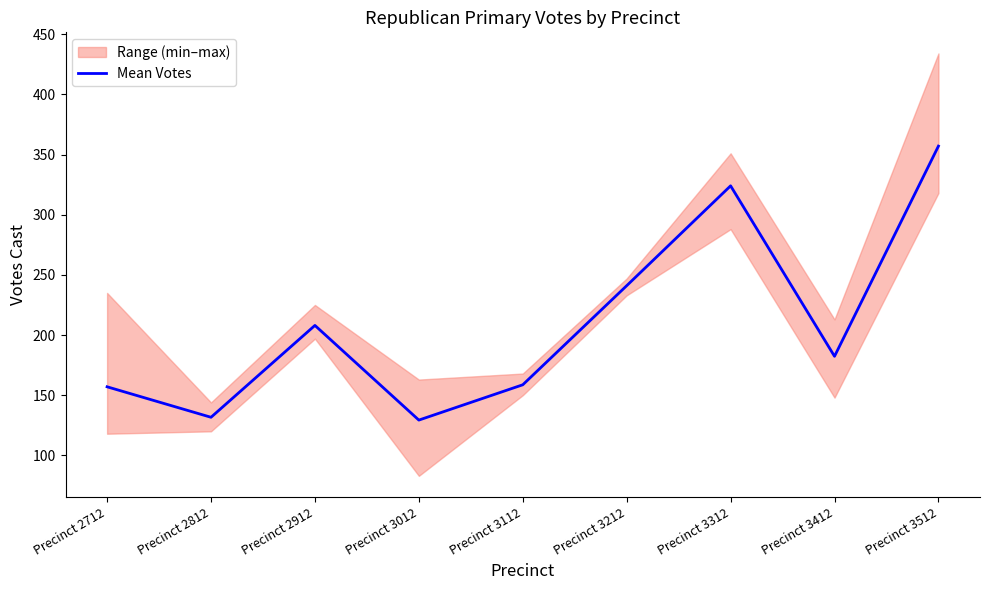

List the labels in order of value, largest first.

Precinct 3512, Precinct 3312, Precinct 3212, Precinct 2912, Precinct 3412, Precinct 3112, Precinct 2712, Precinct 2812, Precinct 3012